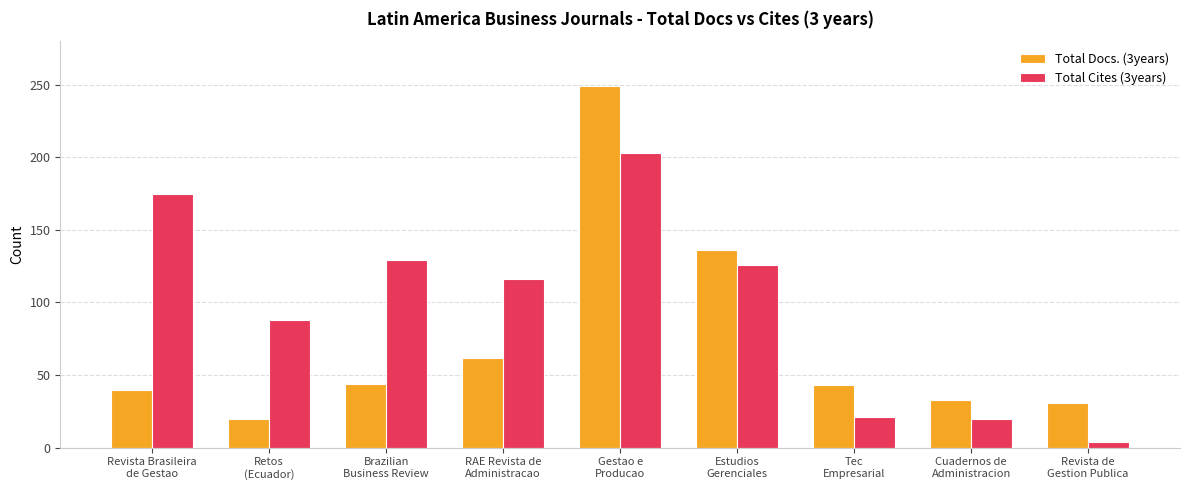

List the series in order of their peak value, lowest first.

Total Cites (3years), Total Docs. (3years)